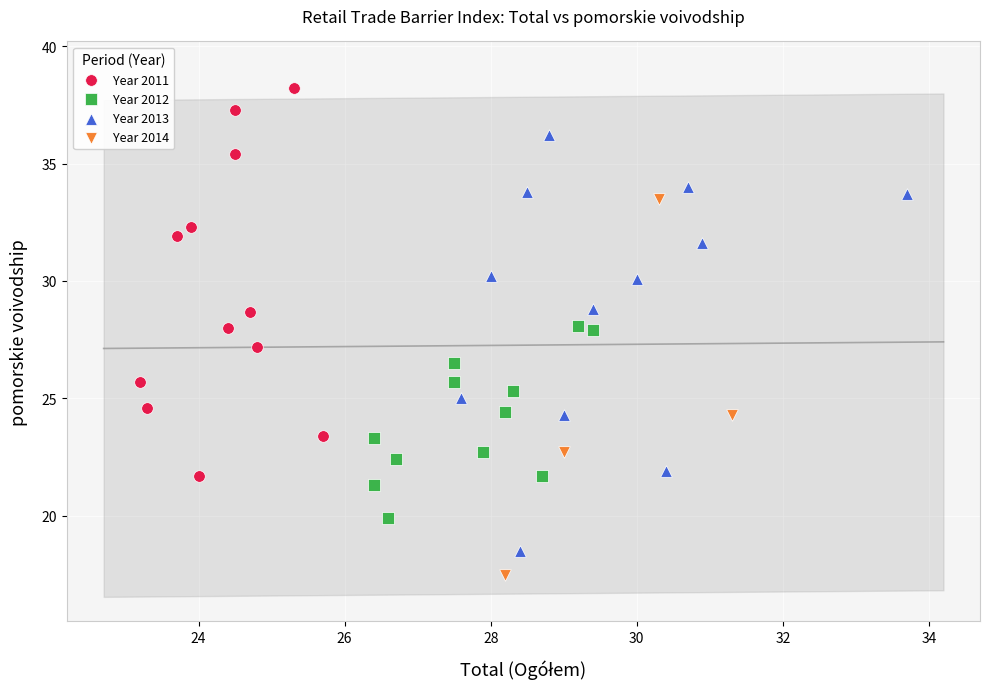

Which series contains the highest Y value?

Year 2011